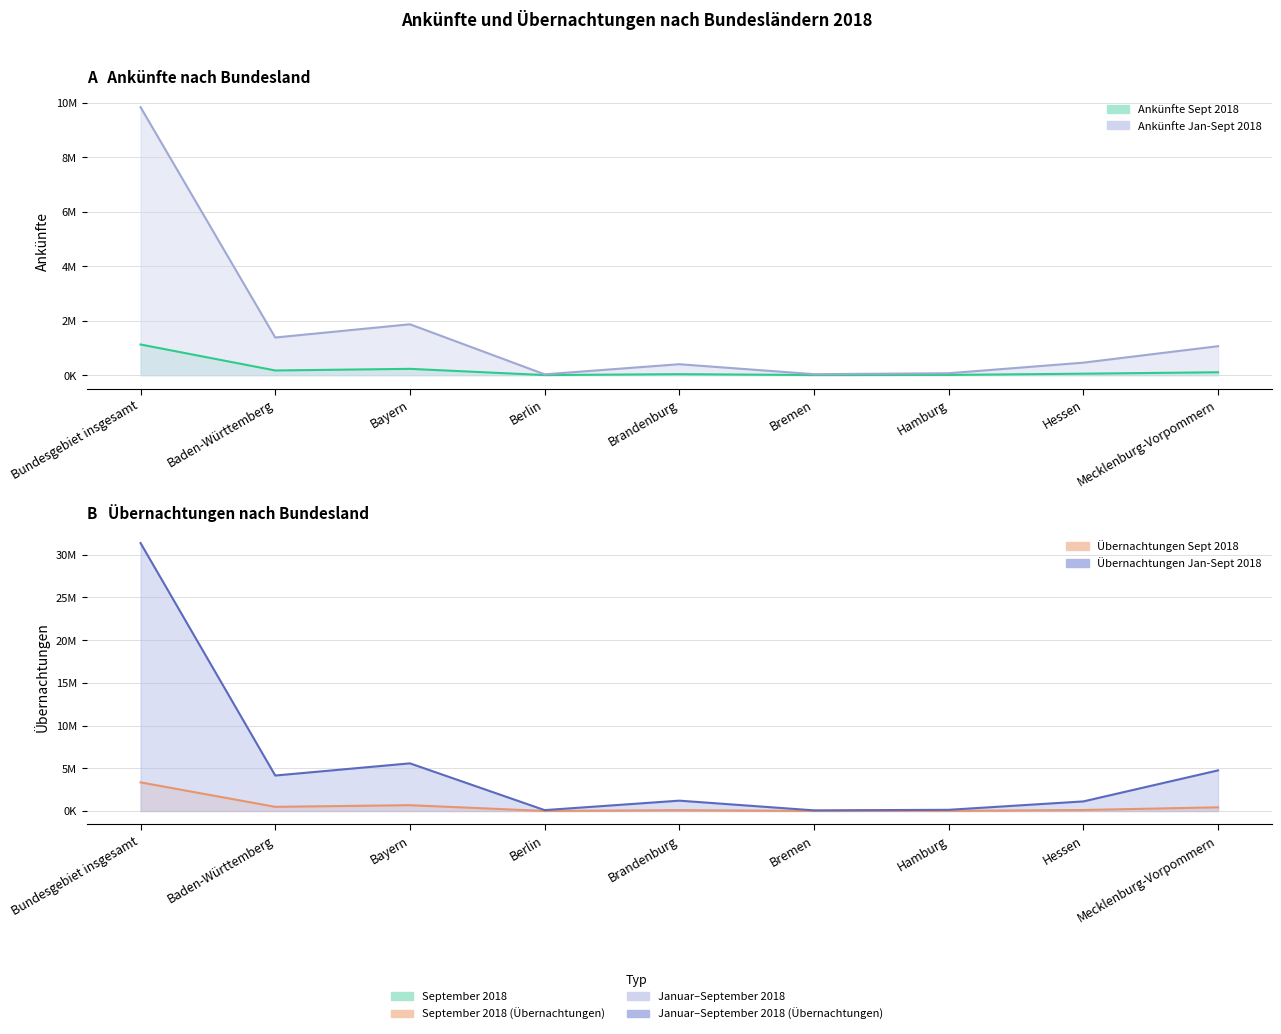

Is it true that Übernachtungen Jan-Sept 2018 equals 62176 at Hamburg?

False